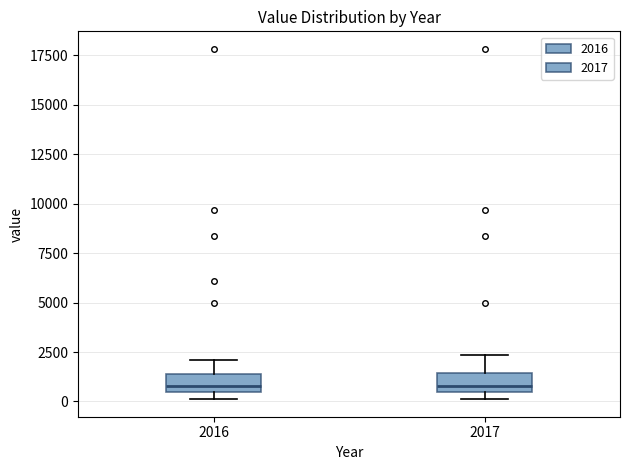

Reading left to right, transcribe this box plot: for each box, give where its median line is, the range the box spans, and where its two whiskers end, as read against the y-axis. The values are not printed on the chart, so give them approximately, as read against the axis.

2016: median 1000, box 500 to 1500, whiskers 0 to 2000
2017: median 1000, box 500 to 1500, whiskers 0 to 2500